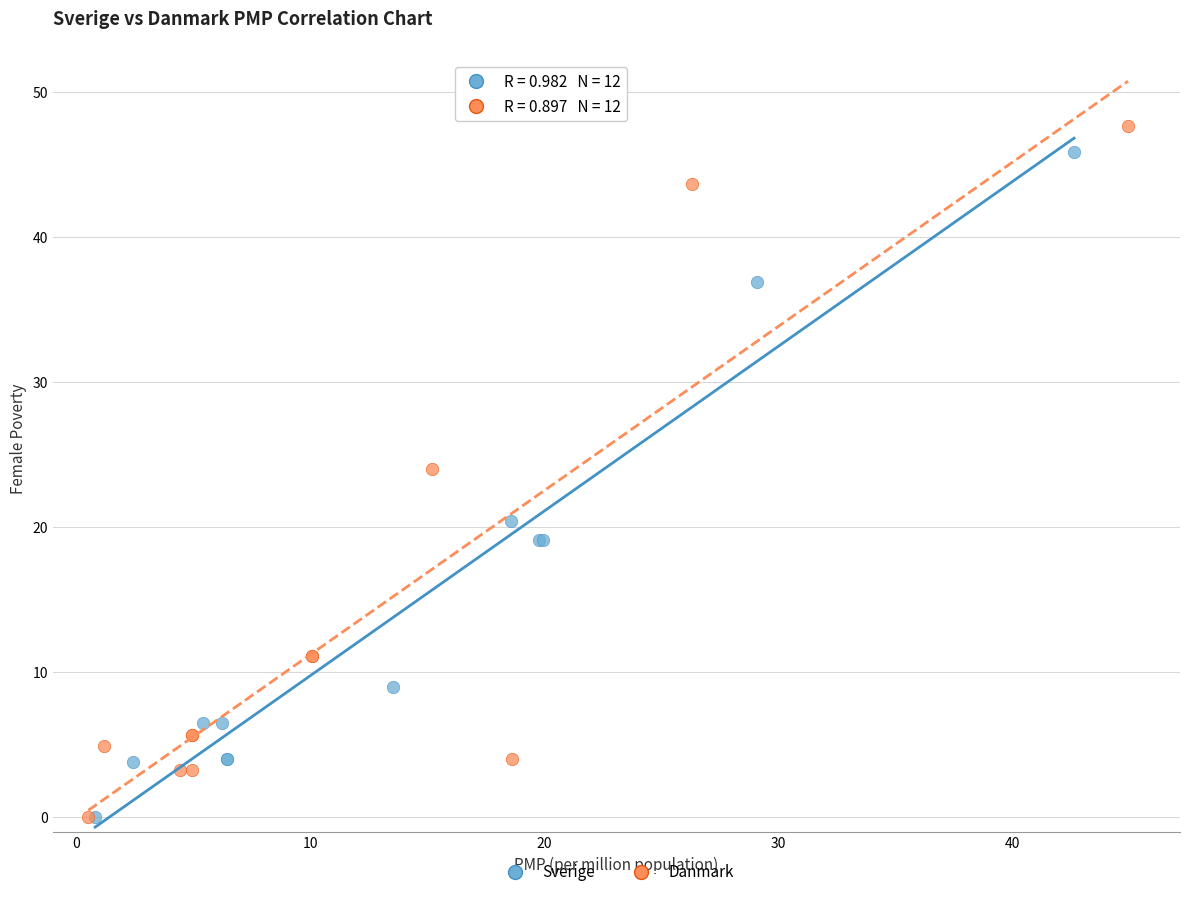

Which series has the largest Y range (max minus min)?

Danmark